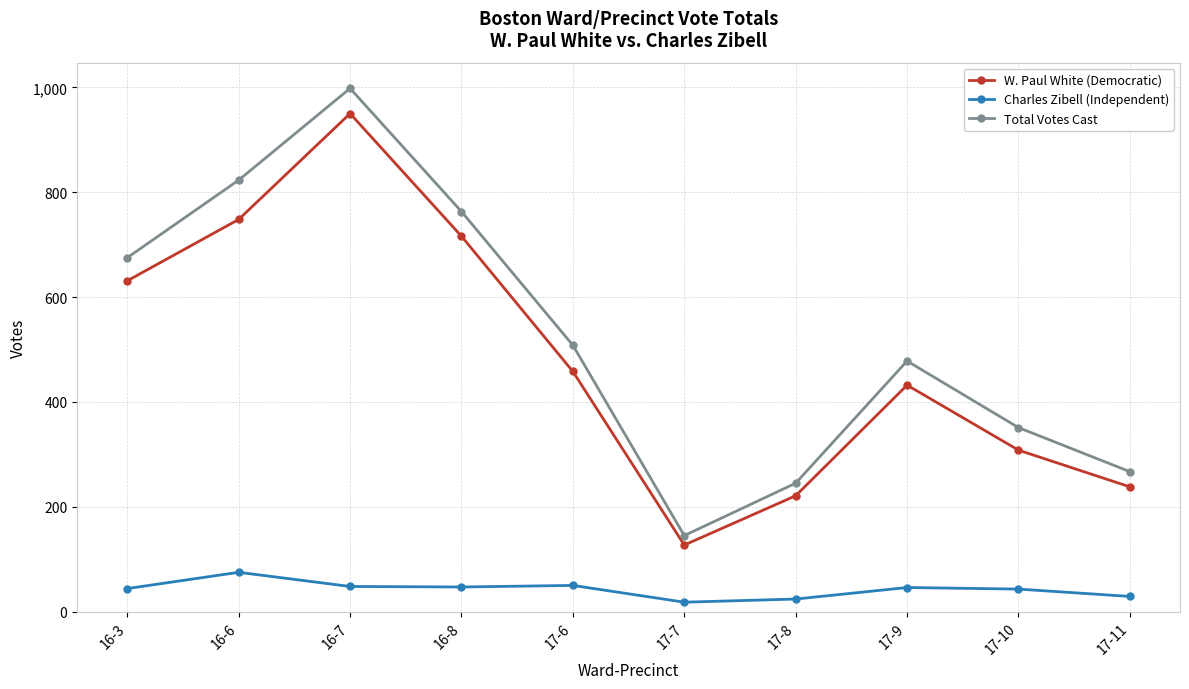

The value of W. Paul White (Democratic) at 17-7 is 56. True or false?

False